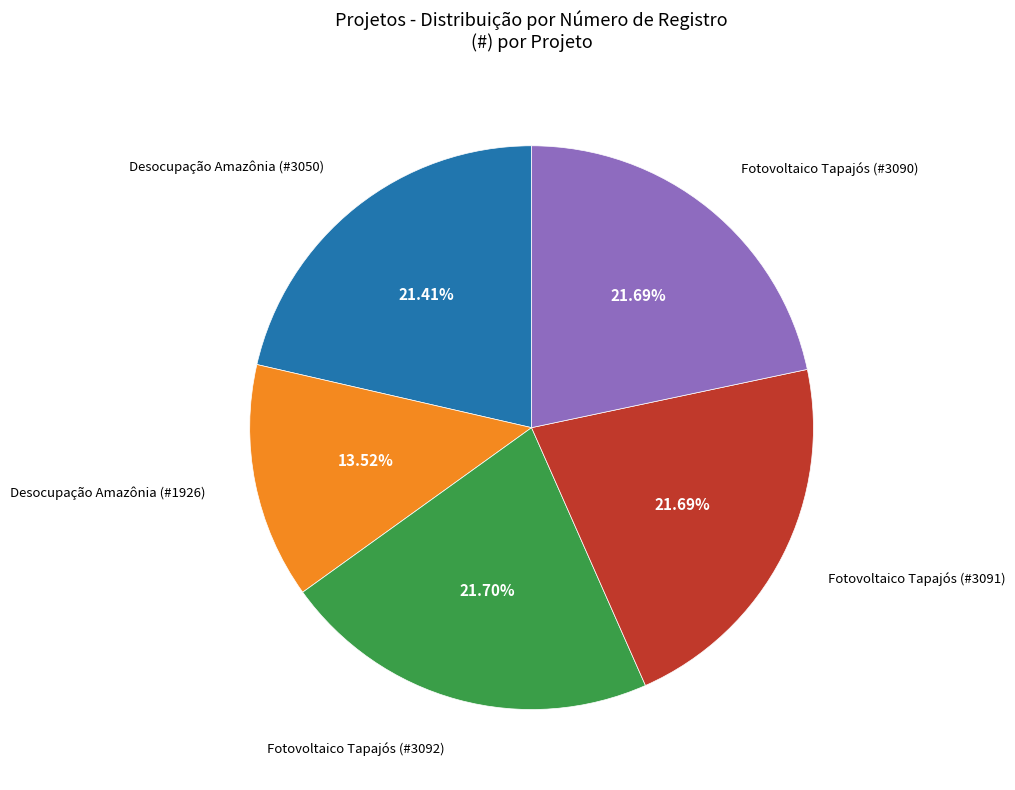

Is there a majority slice in this chart?

No